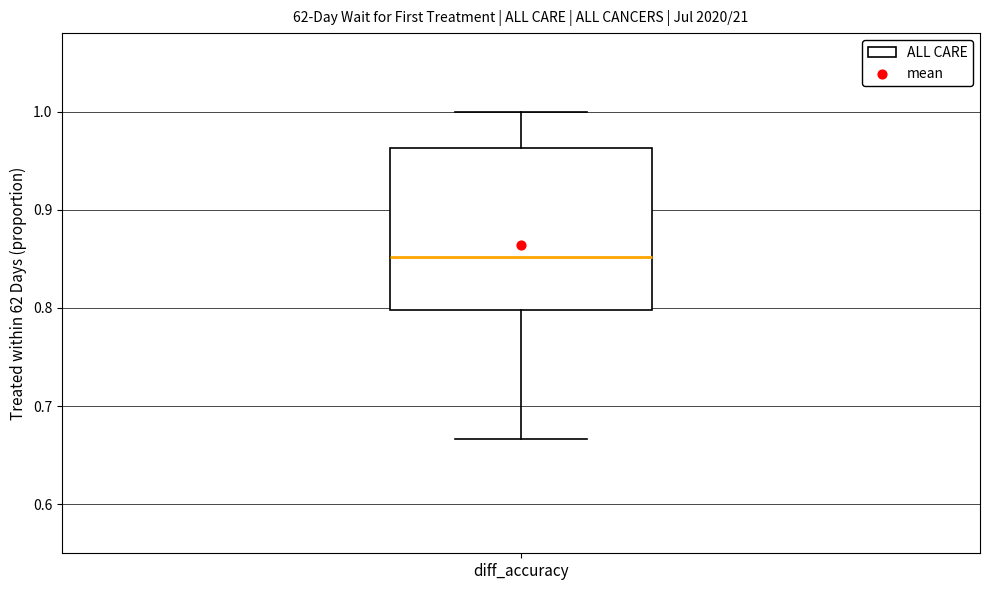

Transcribe this box plot: give where the median line is, the range the box spans, and where the two whiskers end, as read against the y-axis. The values are not printed on the chart, so give them approximately, as read against the axis.

median 0.85, box 0.80 to 0.96, whiskers 0.67 to 1.00